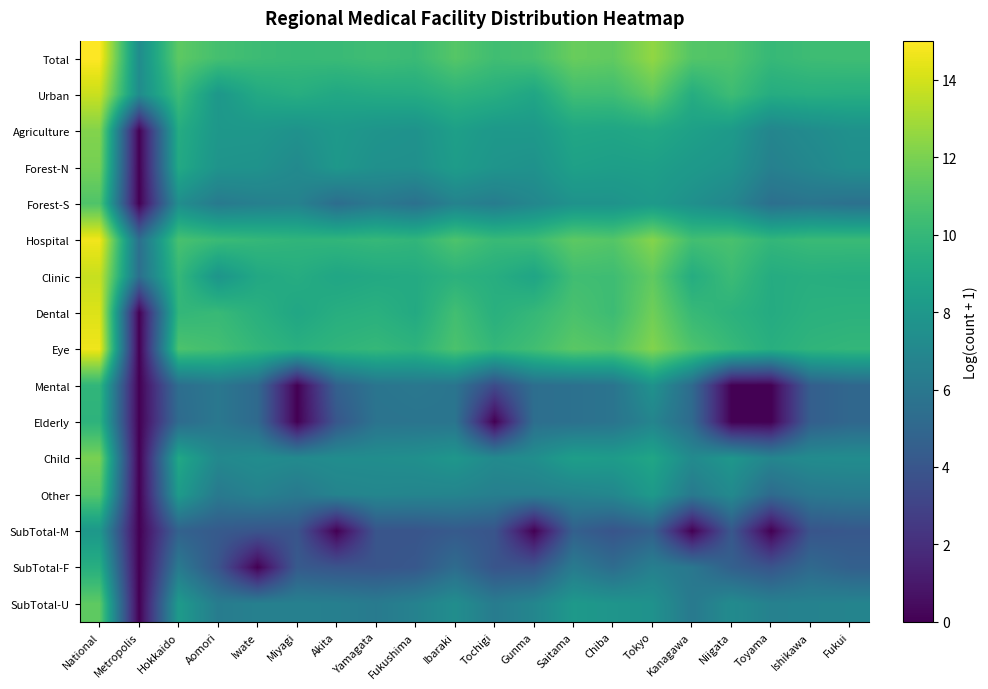

Rank the series at National from lowest to highest value.

SubTotal-M, SubTotal-F, Elderly, Mental, Forest-S, Other, SubTotal-U, Forest-N, Child, Agriculture, Clinic, Urban, Dental, Eye, Hospital, Total